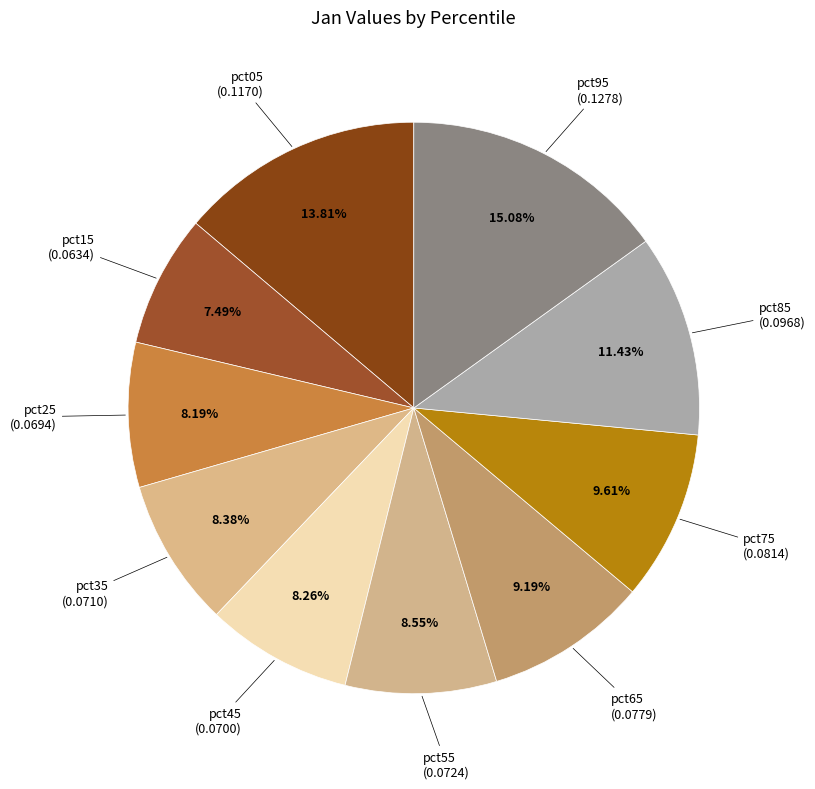

Count the number of slices in the pie.

10